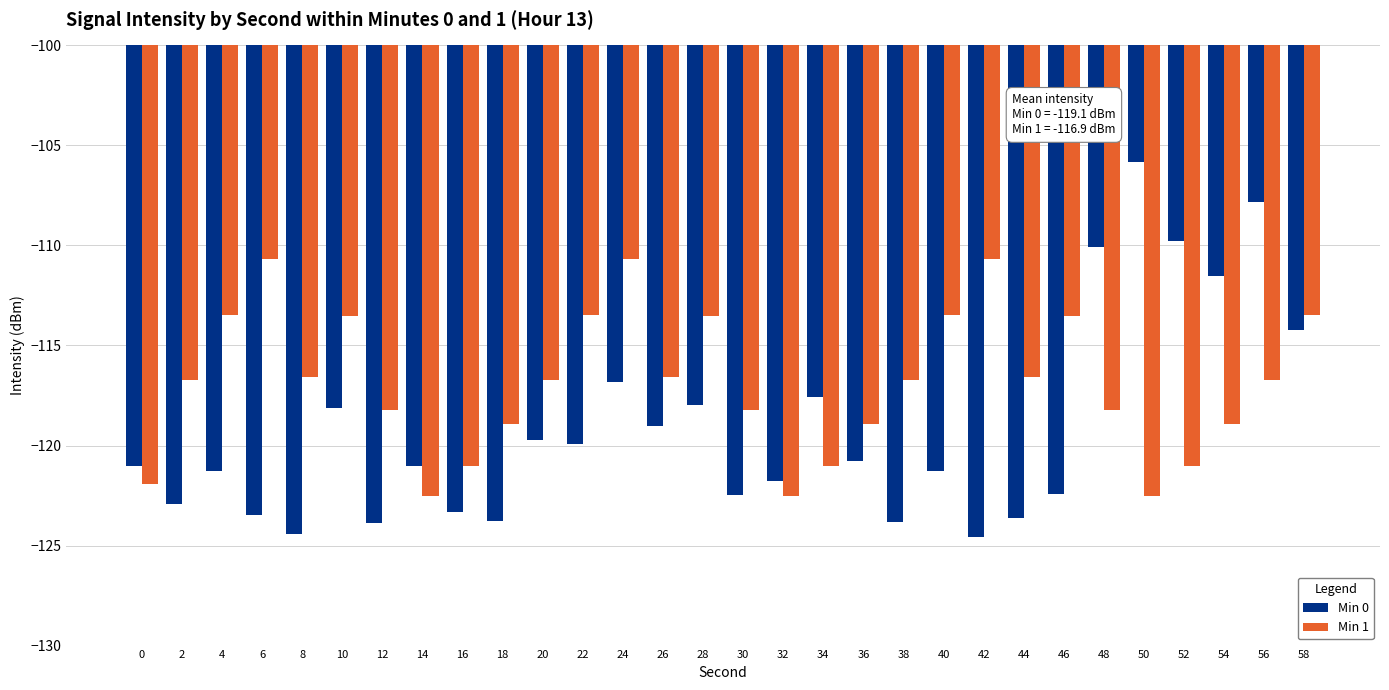

Where does the Min 1 series first go above -116?

4